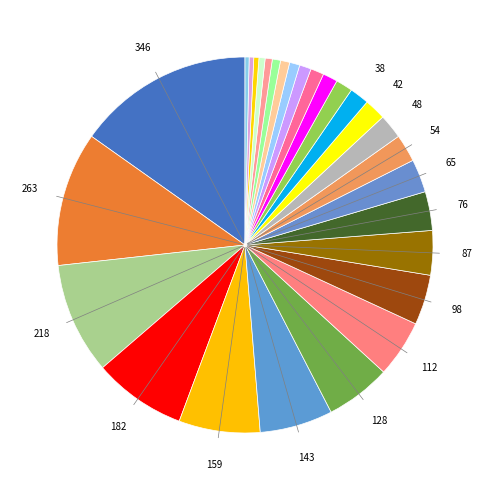

Which category has the biggest portion of the pie?

обл. Благоевград